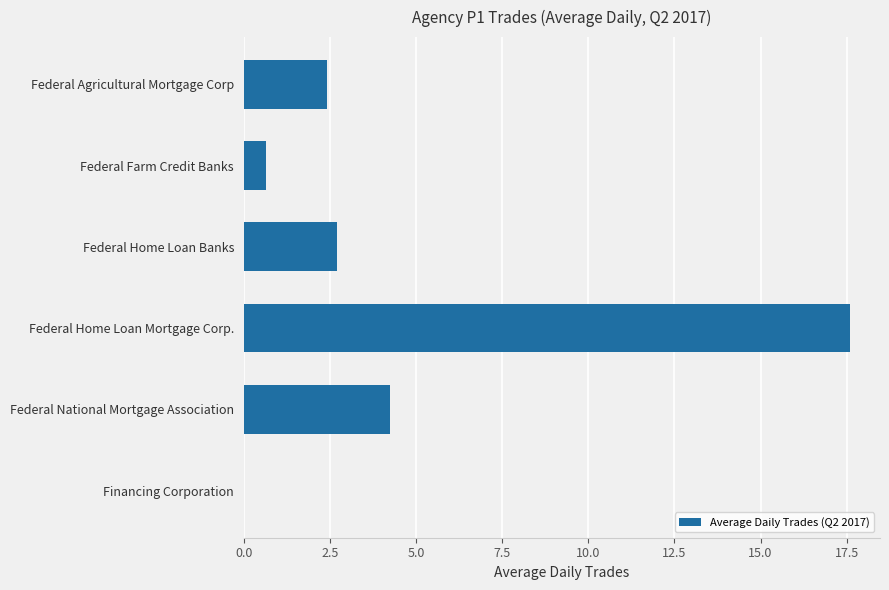

What is the maximum value shown in the chart?

17.6